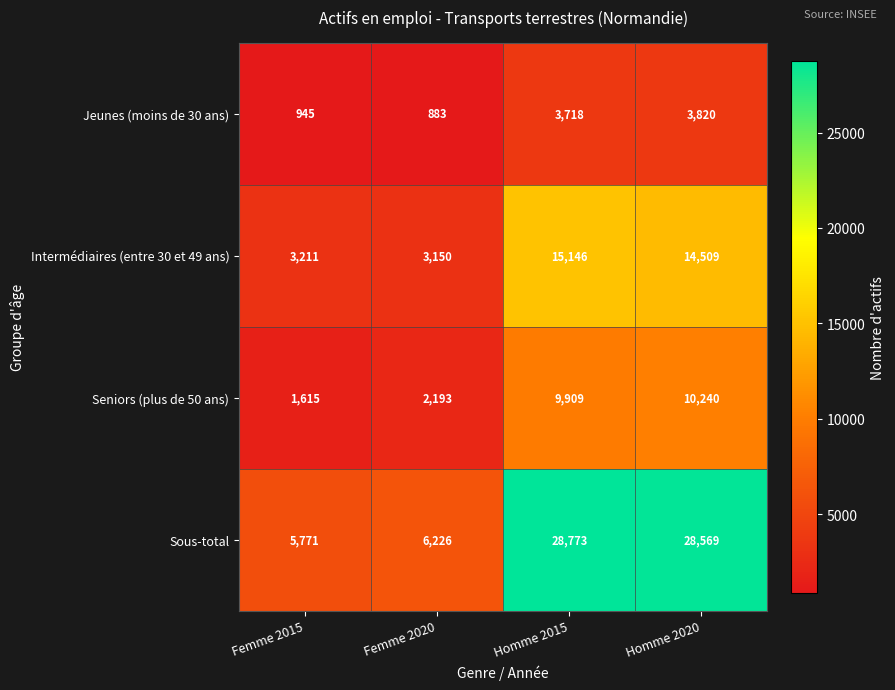

What is the maximum value shown in the chart?

28773